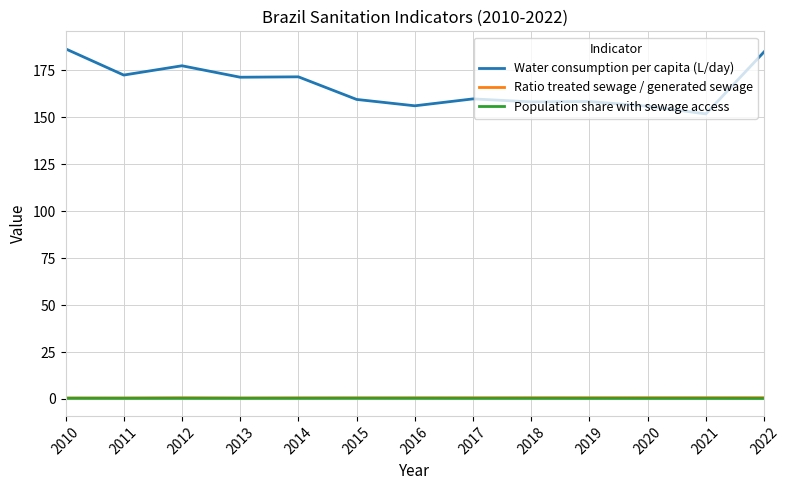

What is the minimum value shown in the chart?

0.3